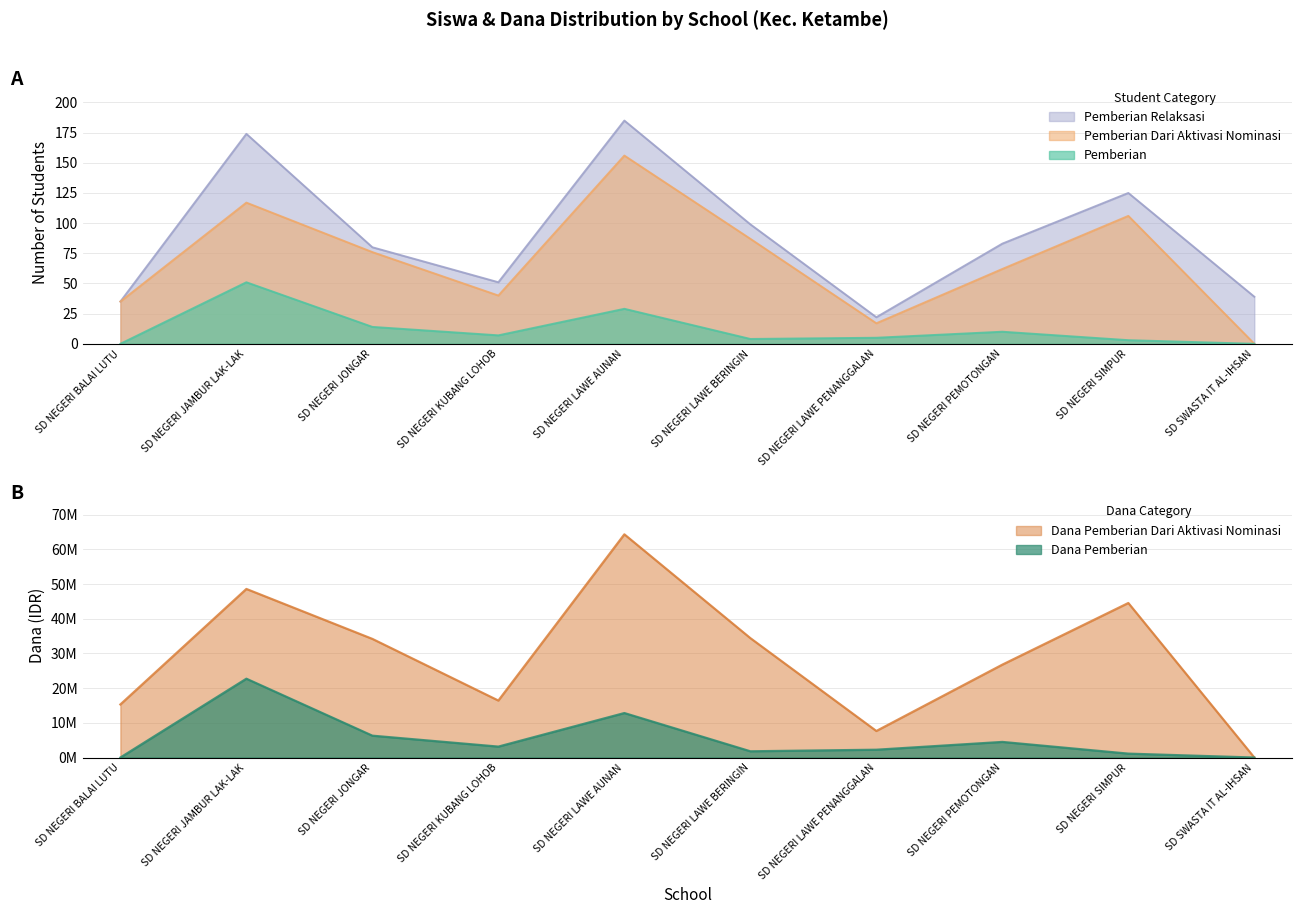

Where is Pemberian nearest to the value 25?

SD NEGERI LAWE AUNAN